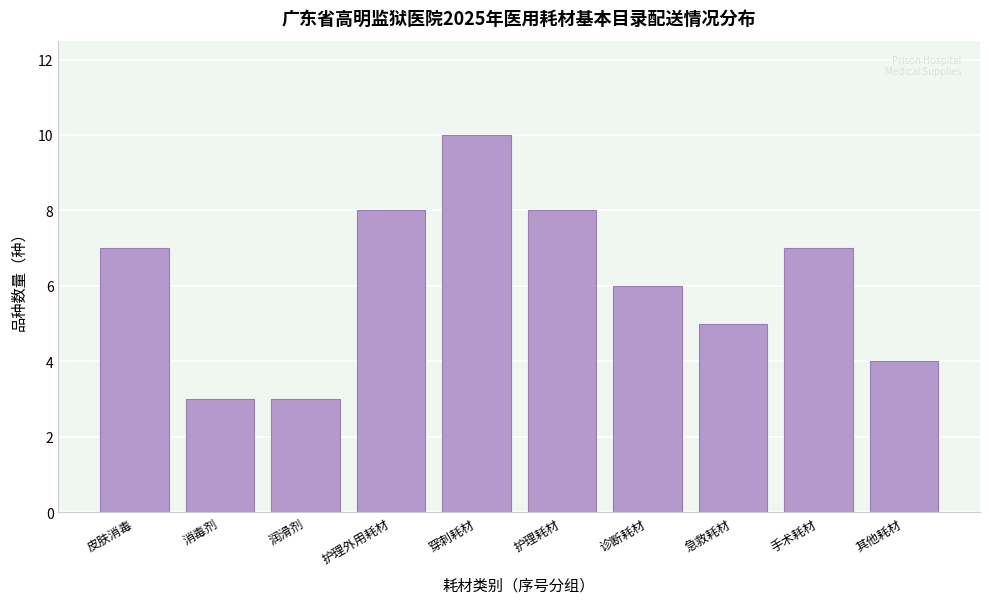

Reading left to right, extract all data points from this chart.

7	3	3	8	10	8	6	5	7	4